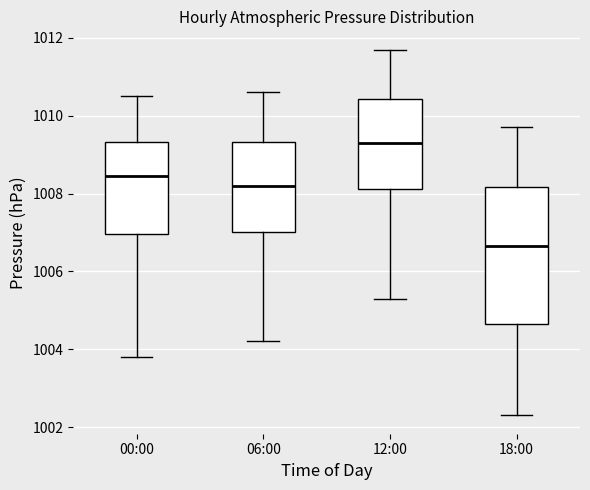

Where does the median line of the box for 18:00 sit on the y-axis? The values are not printed on the chart, so give them approximately, as read against the axis.

1006.6